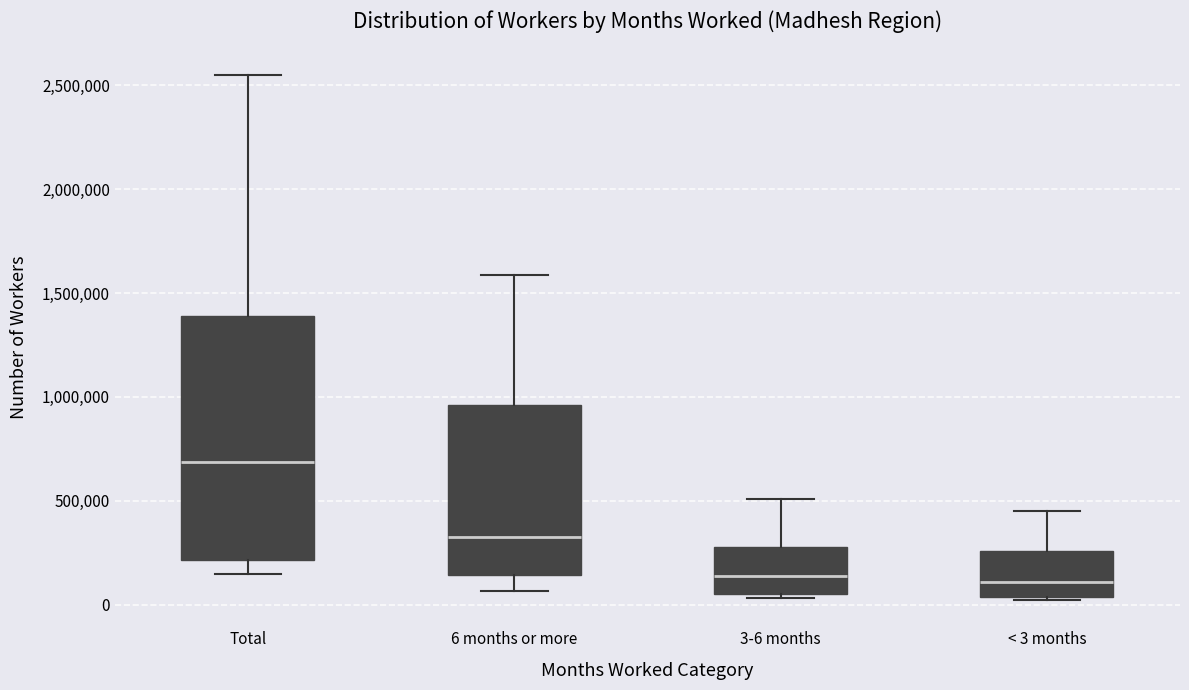

Which box has the highest median line?

Total